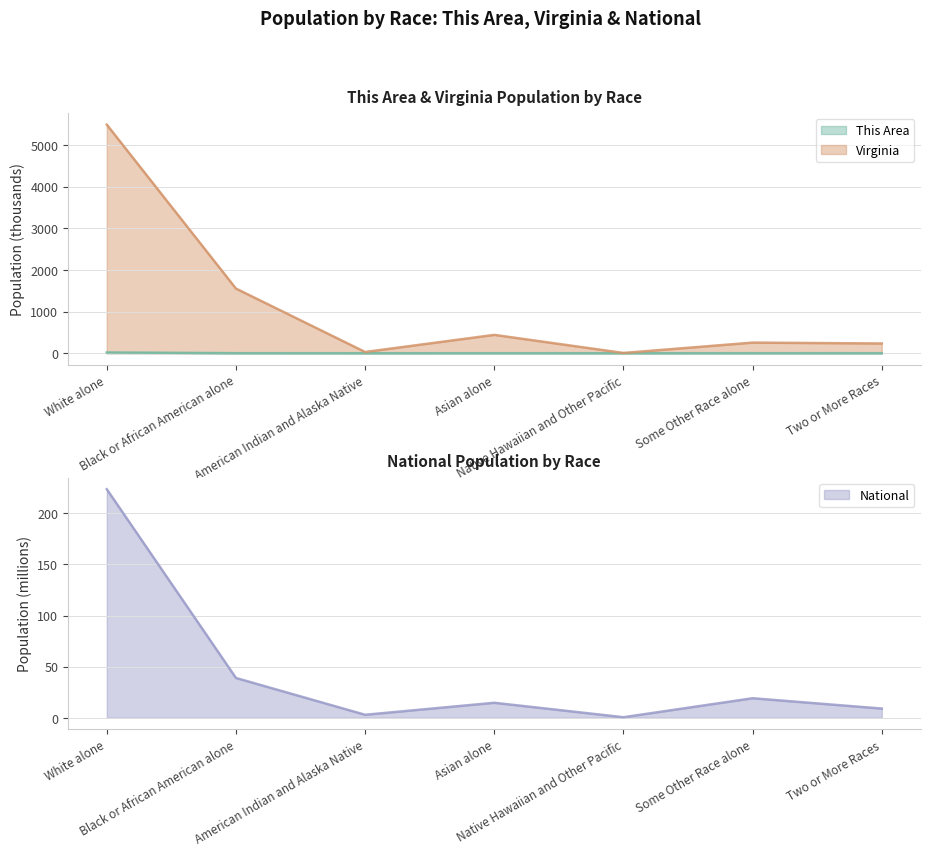

How many lines are shown in the chart?

3